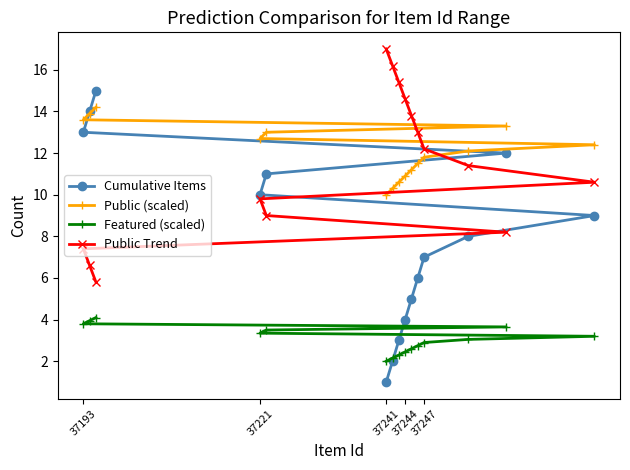

Is it true that Cumulative Items equals 7.0 at 37247?

True